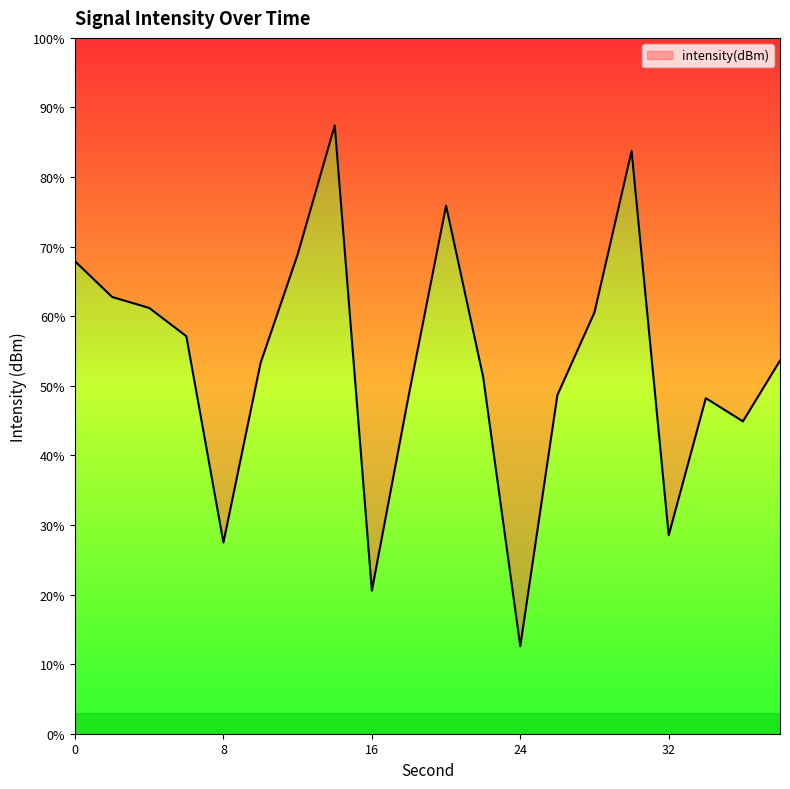

How many lines are shown in the chart?

1